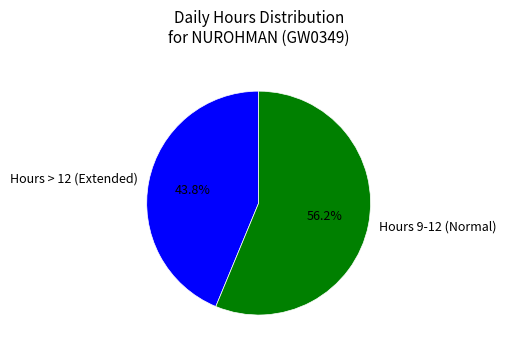

Which category has the biggest portion of the pie?

Hours 9-12 (Normal)